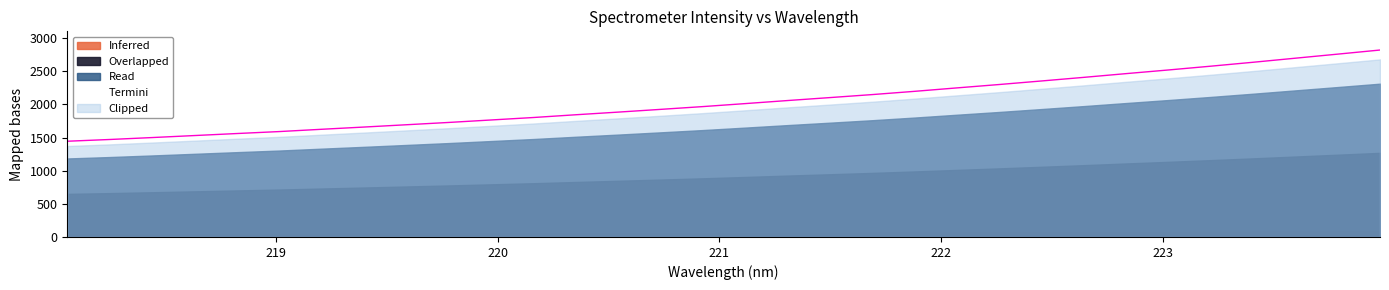

The chart shows a value of 2299.6 at 222.263. True or false?

True